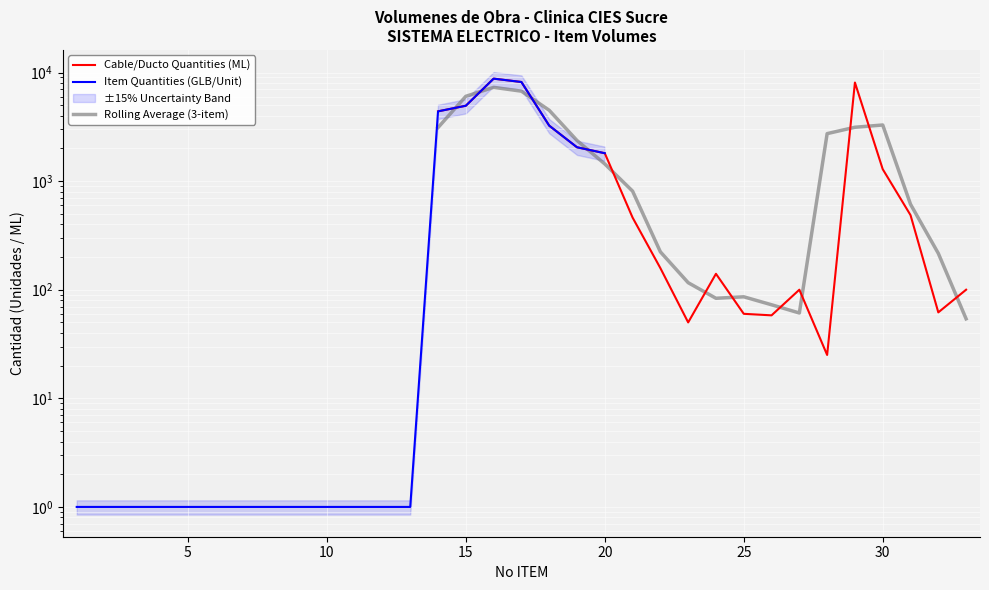

What is the greatest value displayed?

8779.3